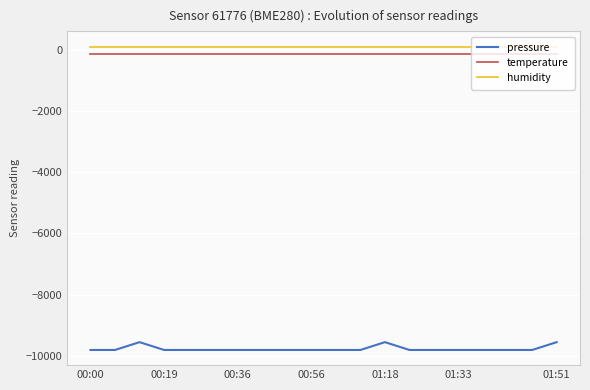

Which series has the largest range (max minus min)?

pressure